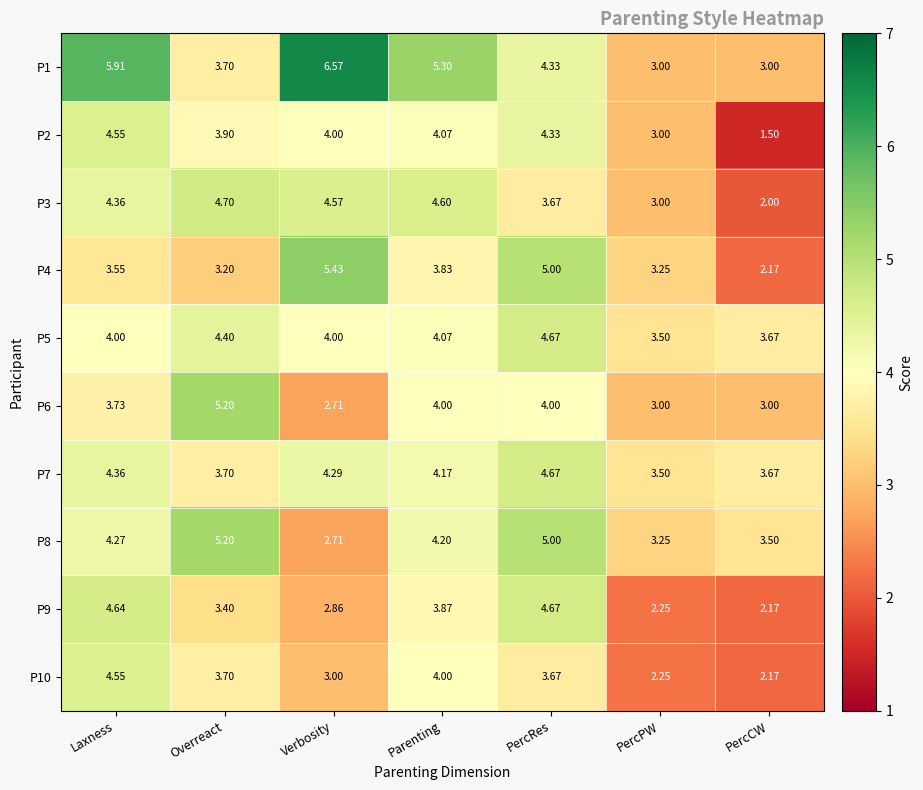

Where is P10 nearest to the value 3?

Verbosity